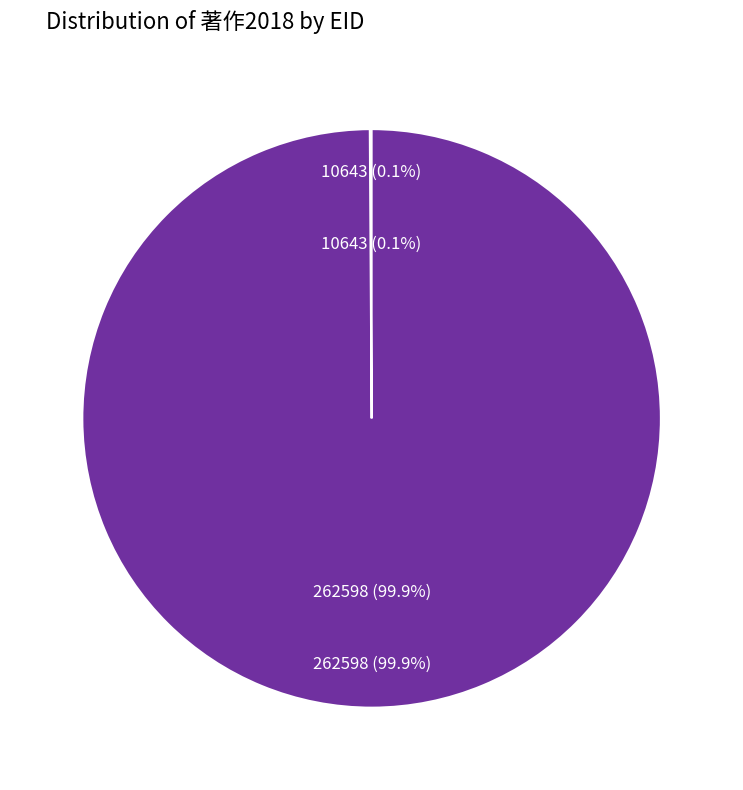

Do 262598 and 10643 together represent more than half of the pie?

Yes